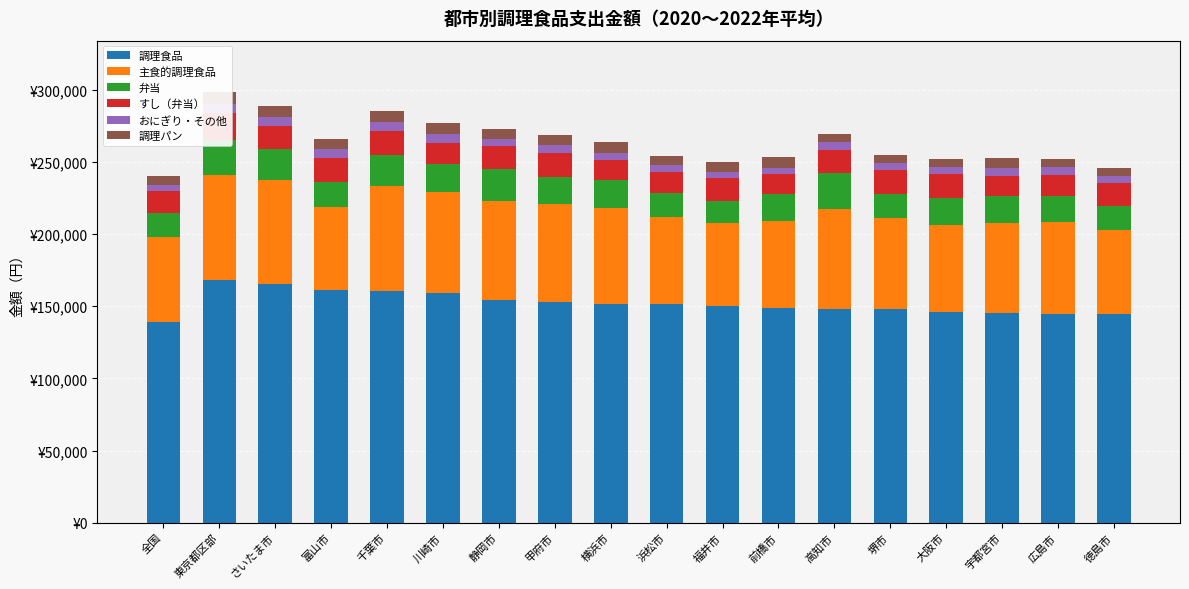

Which series has the largest range (max minus min)?

調理食品